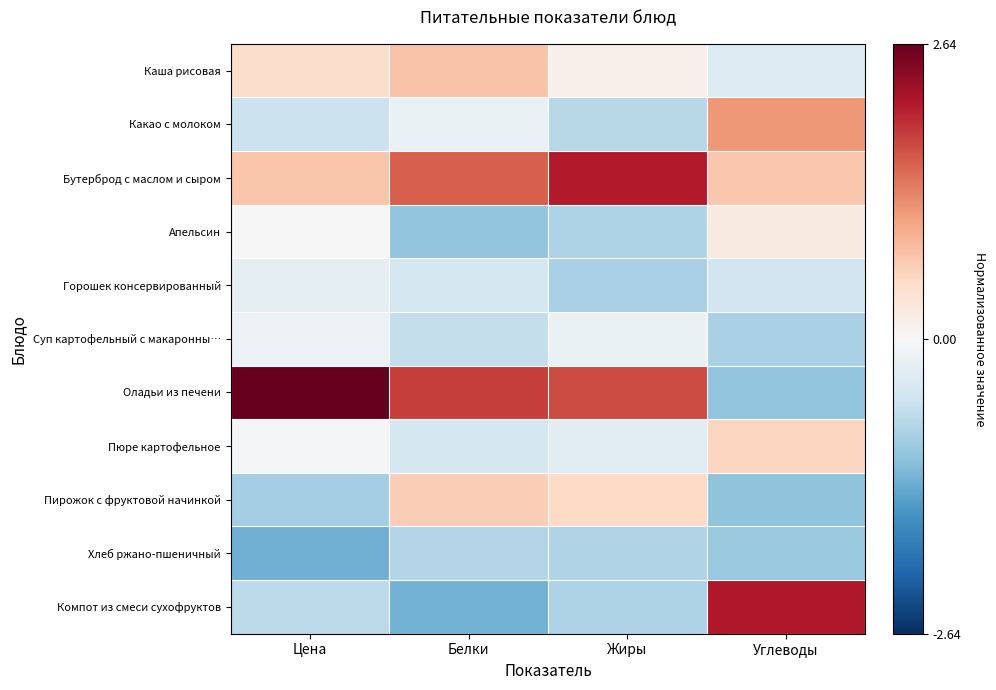

Count the number of data series in this chart.

11